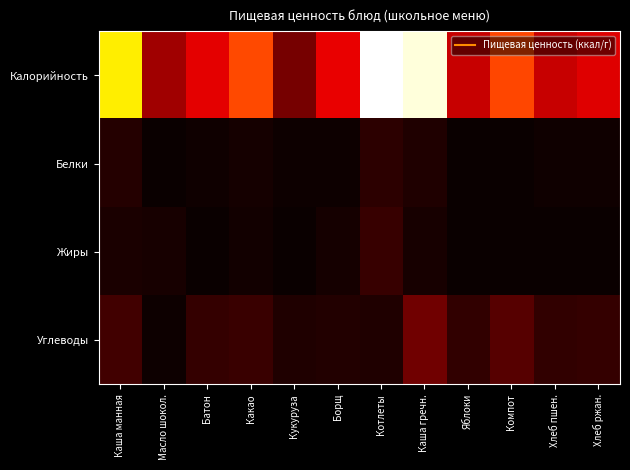

What is the spread (max minus min) of values at Хлеб ржан.?

78.7